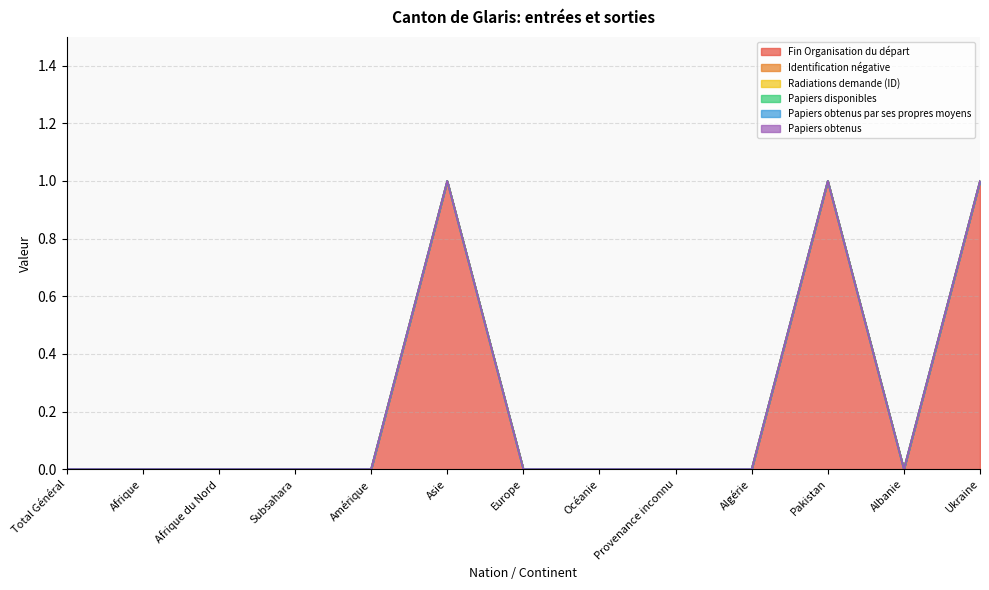

How many lines are shown in the chart?

6